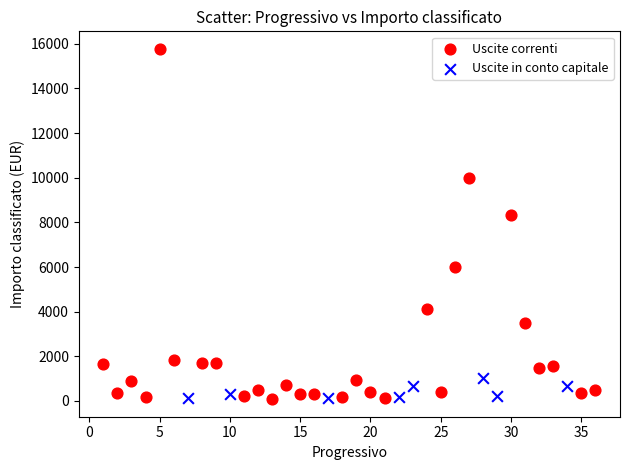

Which series has the largest Y range (max minus min)?

Uscite correnti